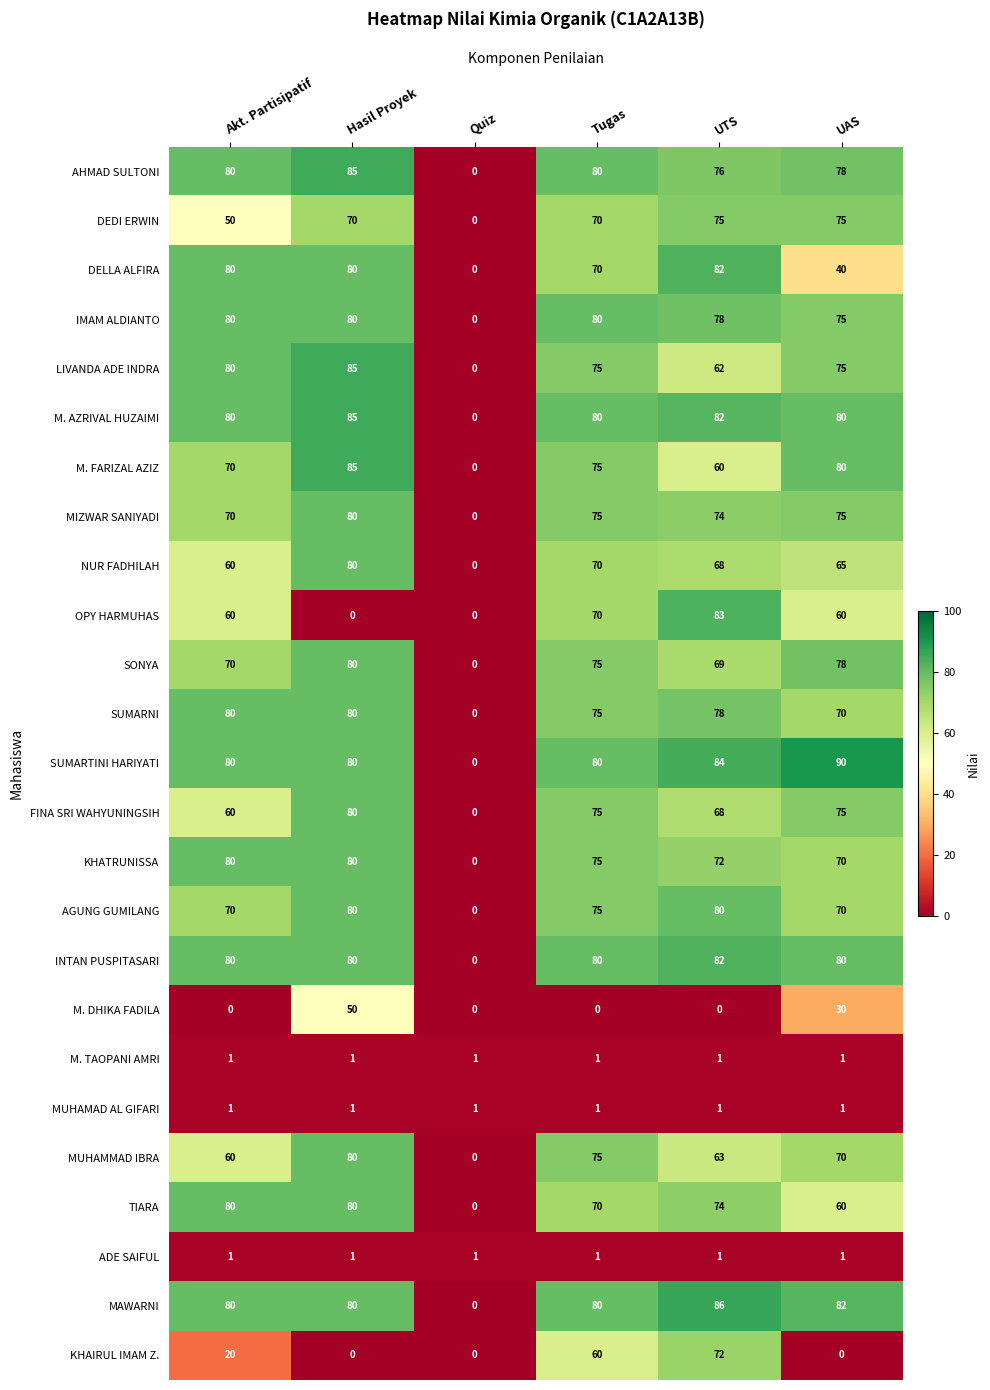

True or false: KHATRUNISSA has a value of 80 at Hasil Proyek.

True